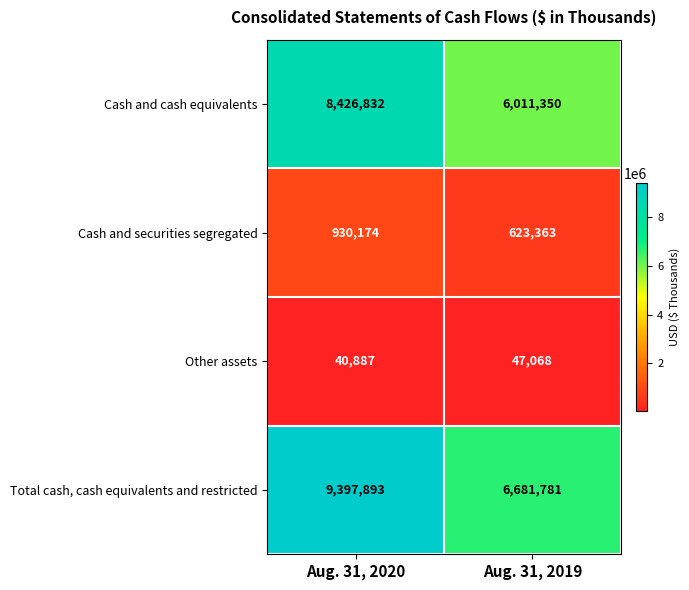

What value does the Other assets series have at Aug. 31, 2019?

47068